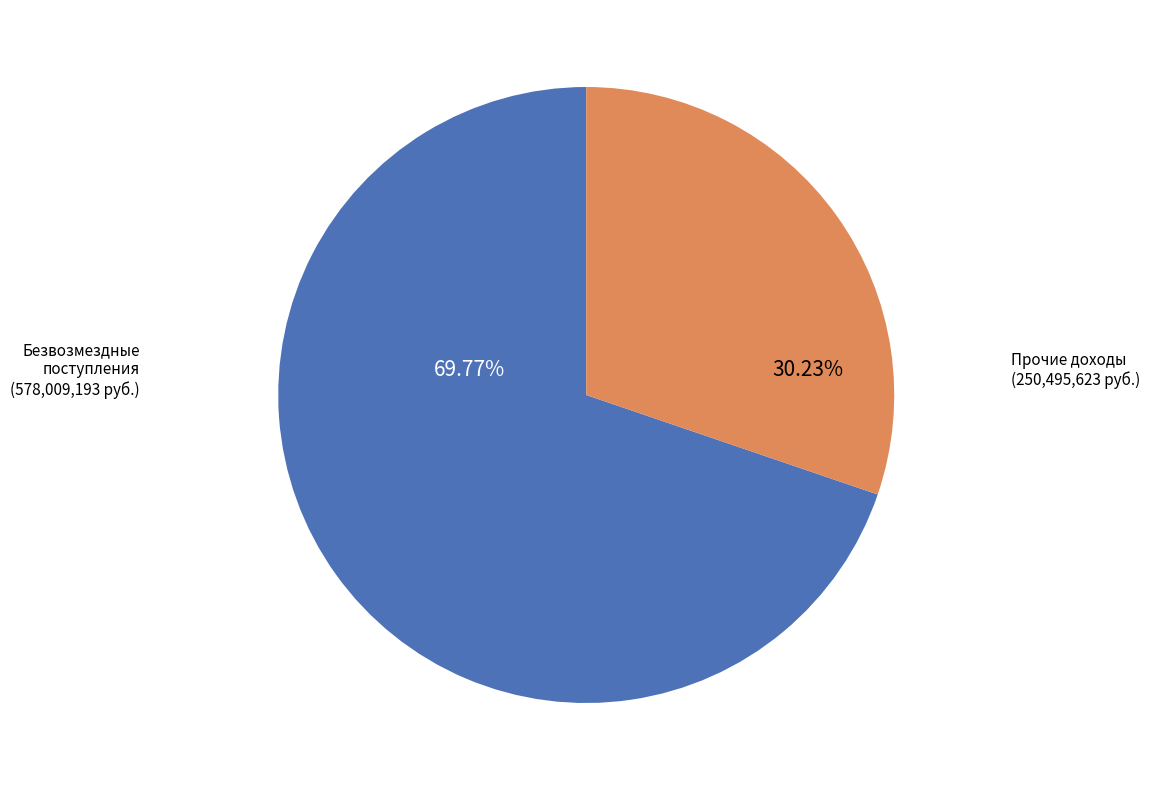

Is there any slice that represents more than half of the pie?

Yes